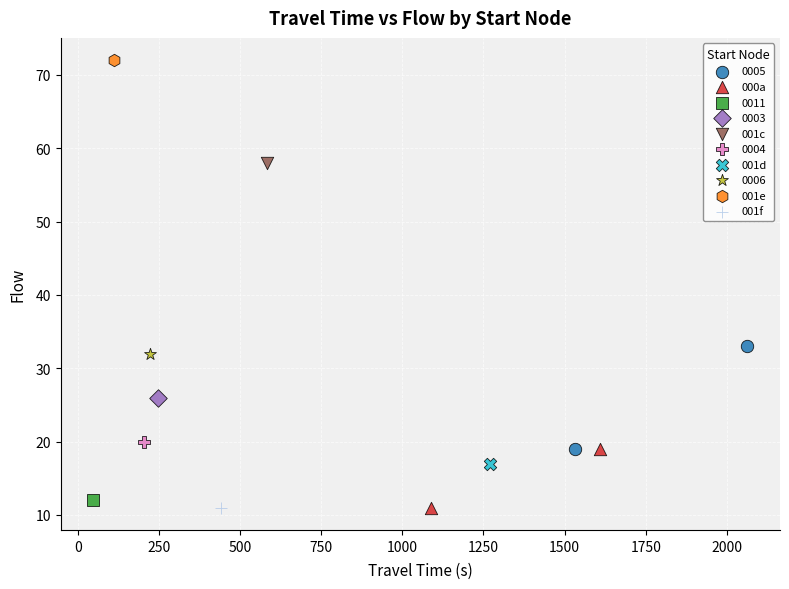

What are all the series names shown in the legend?

0005, 000a, 0011, 0003, 001c, 0004, 001d, 0006, 001e, 001f